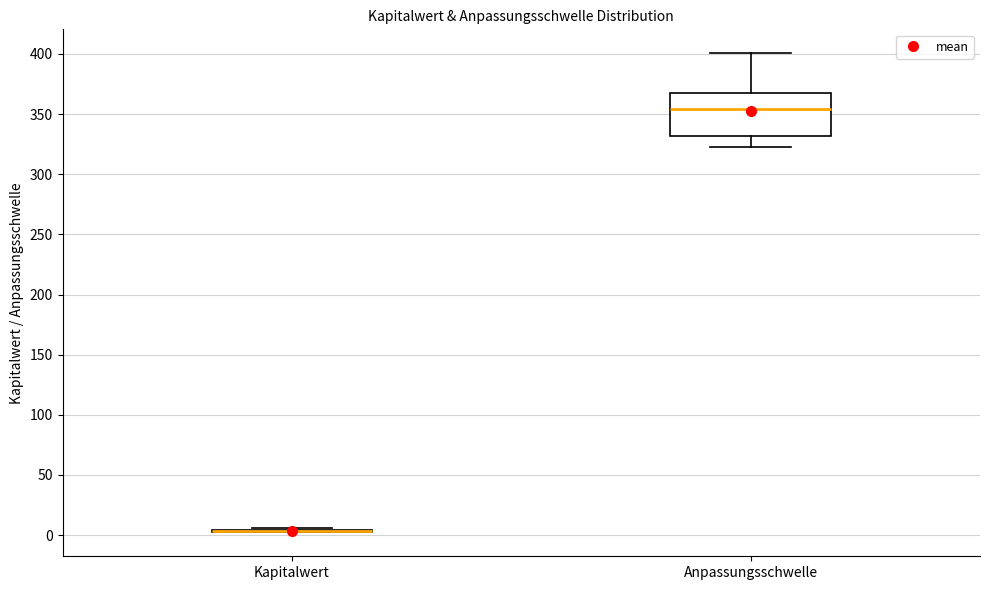

Reading left to right, read every box against the y-axis: the position of its median line, the range the box covers, and the ends of its whiskers. The values are not printed on the chart, so give them approximately, as read against the axis.

Kapitalwert: box collapsed to a line at 5, whiskers 0 to 5
Anpassungsschwelle: median 355, box 330 to 370, whiskers 325 to 400